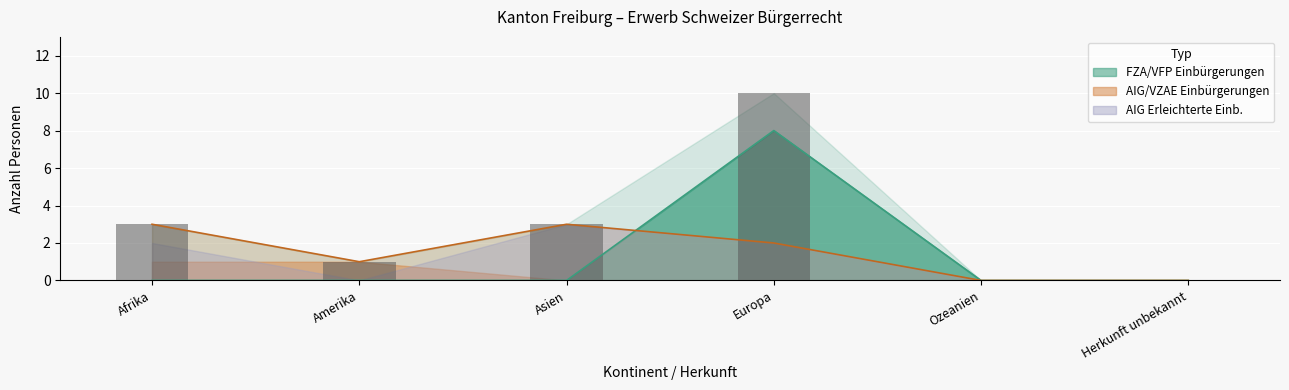

At which label does the data first exceed 3?

Europa